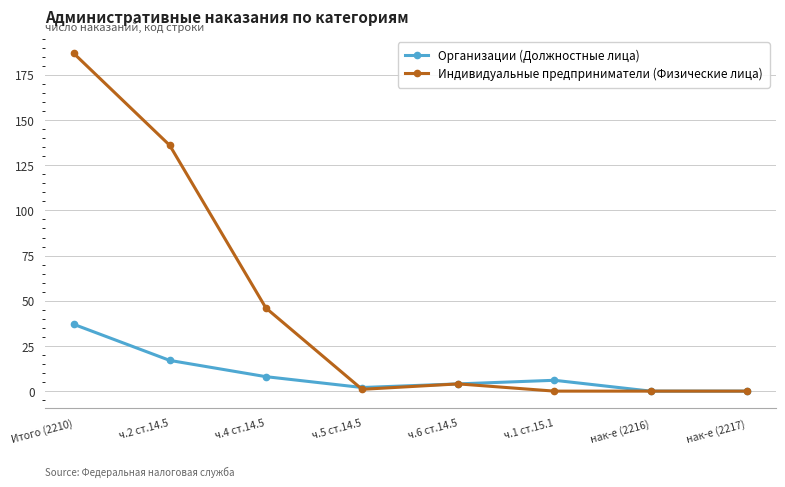

What is the value of the Индивидуальные предприниматели (Физические лица) point at the 1st from the left?

187